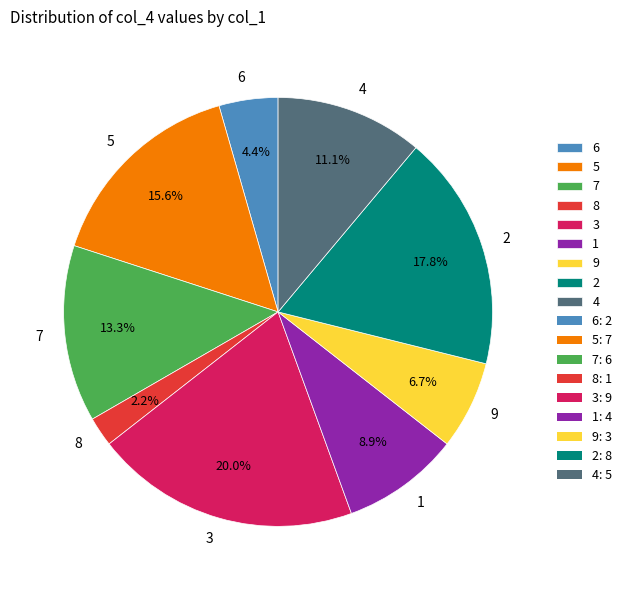

Rank the categories by value from lowest to highest.

8, 6, 9, 1, 4, 7, 5, 2, 3